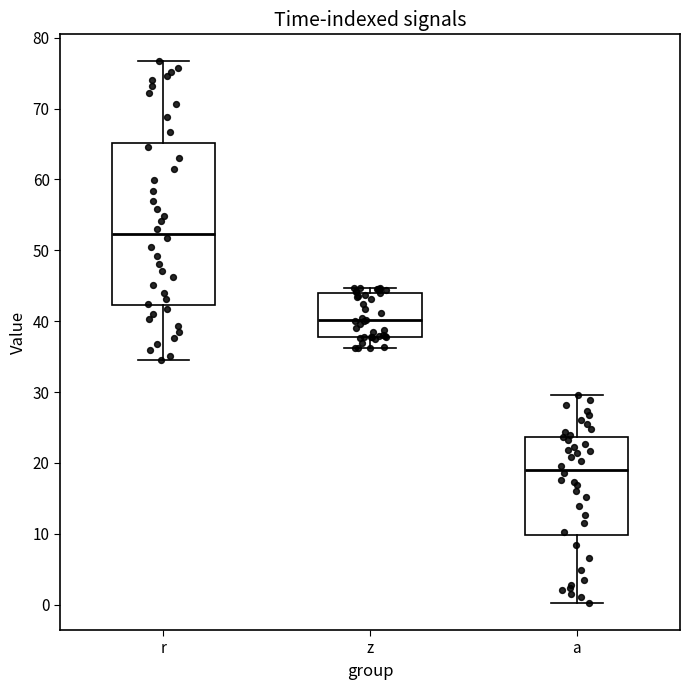

Which box has the lowest median line?

a